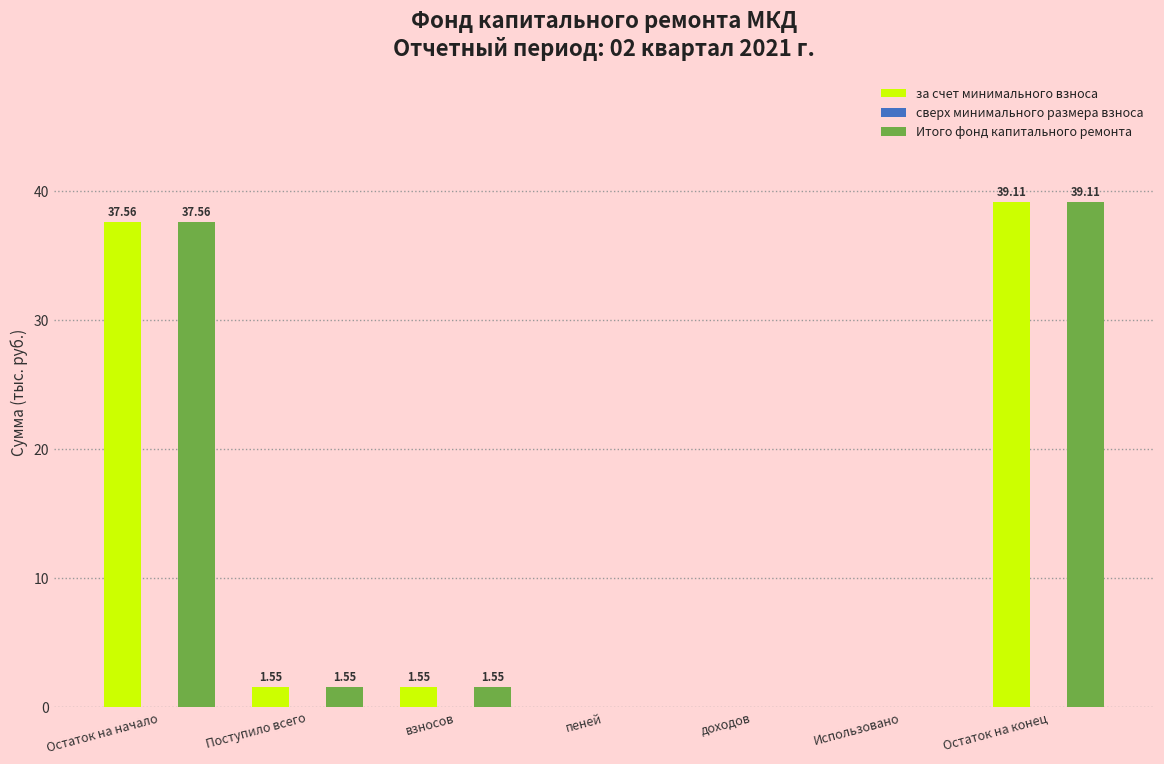

What is the sum of all Итого фонд капитального ремонта values?

79.8